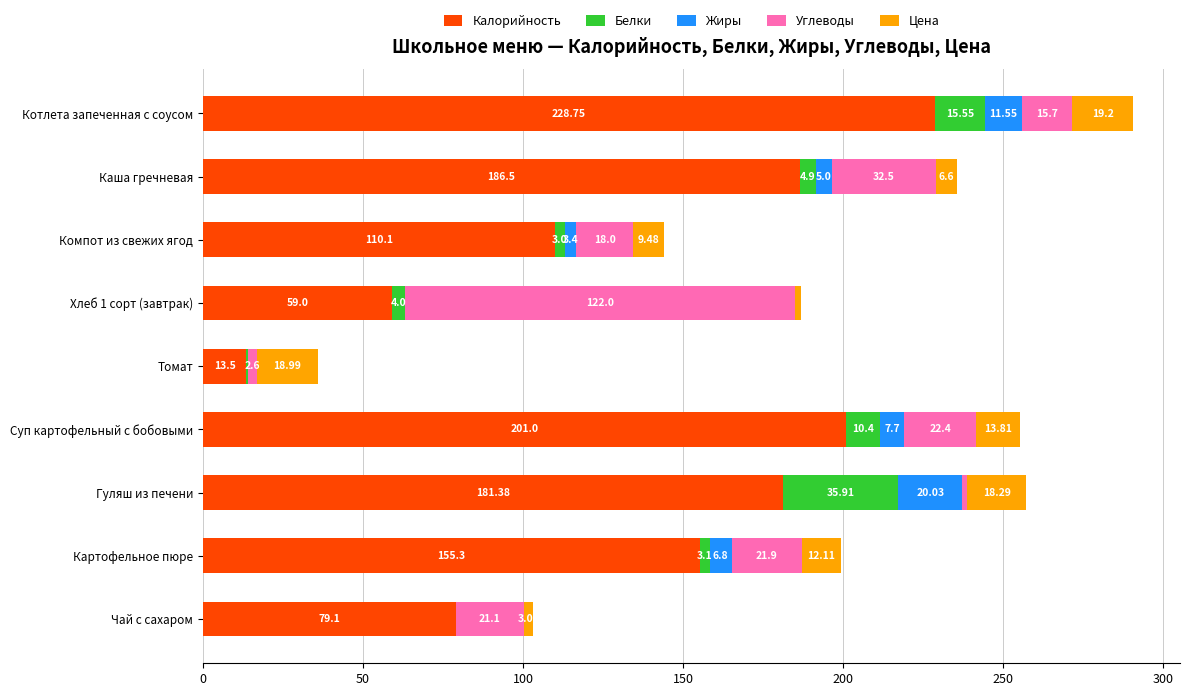

Where is Калорийность nearest to the value 121?

Компот из свежих ягод